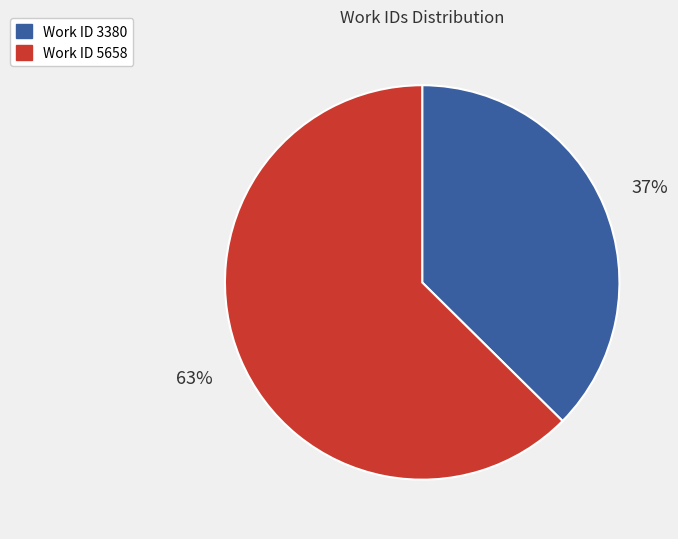

Does any single category account for the majority?

Yes